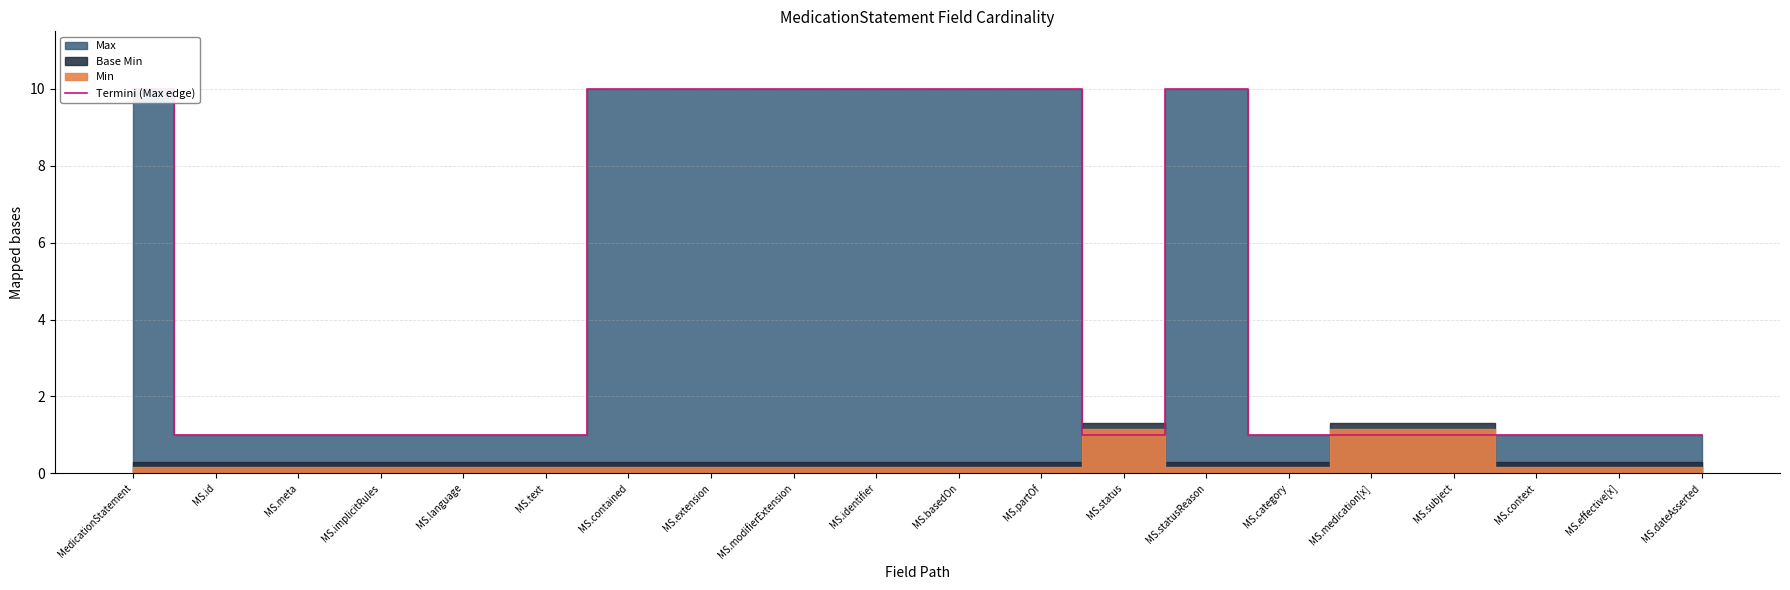

At which category does the data reach its first local valley?

MS.status